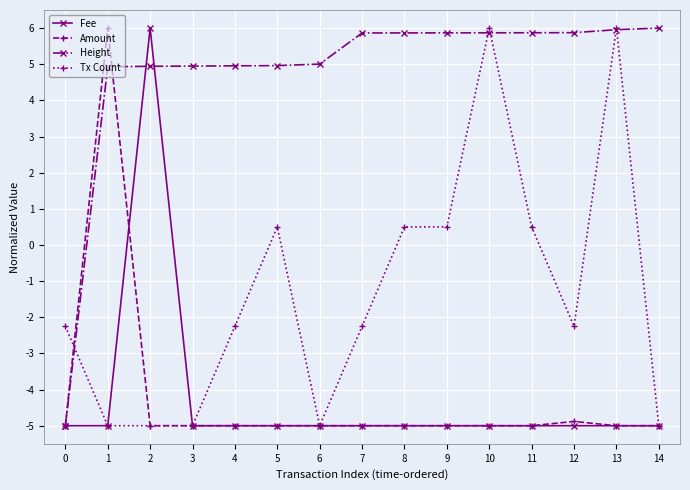

How many values in Amount are below zero?

14